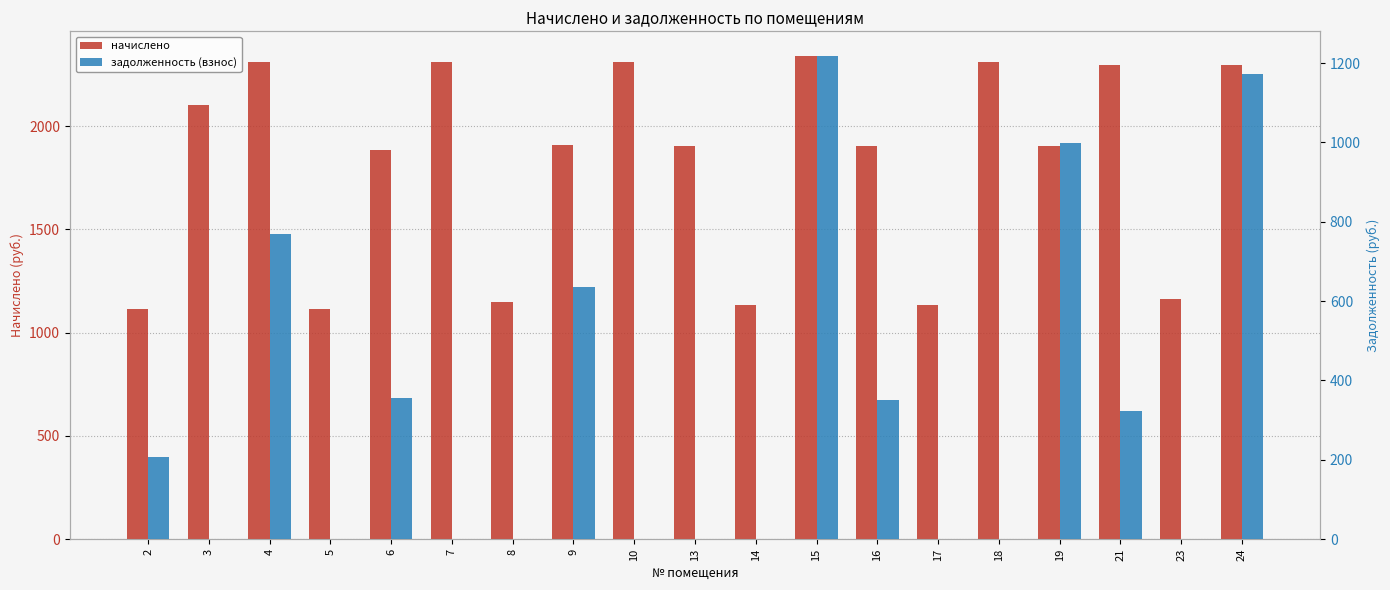

Which has a higher value, 24 or 7?

7